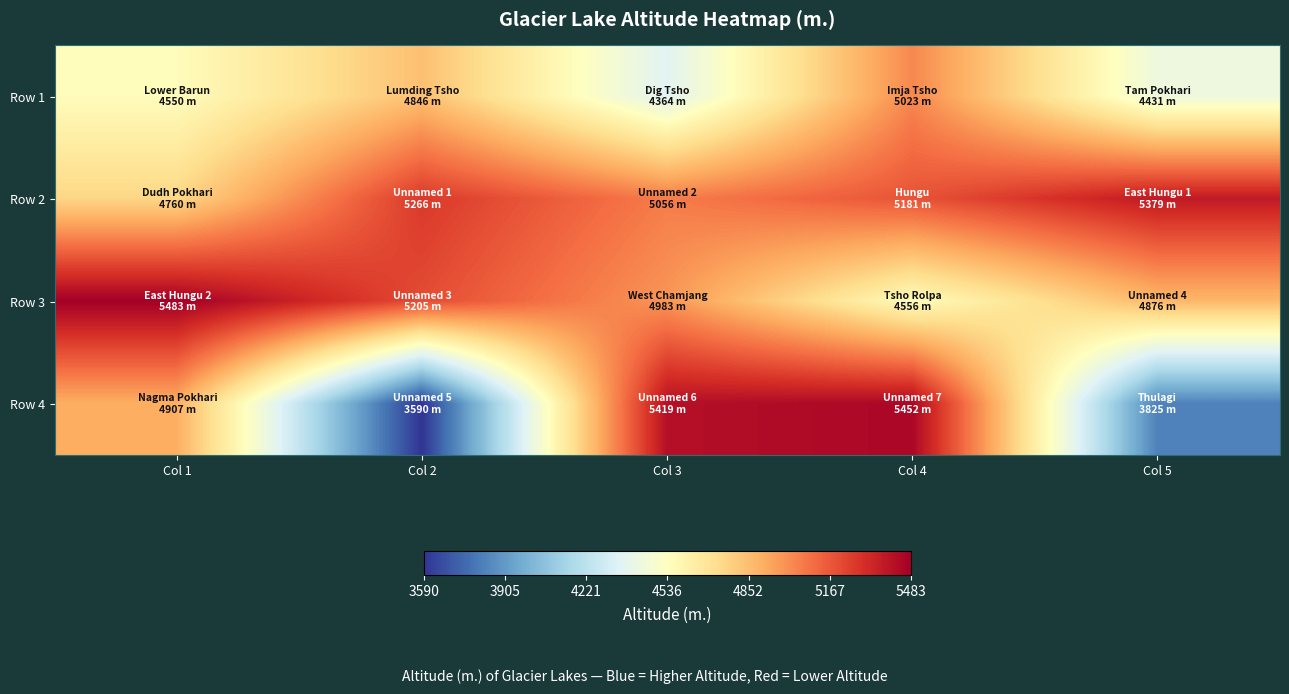

What is the spread (max minus min) of values at Col 1?

933